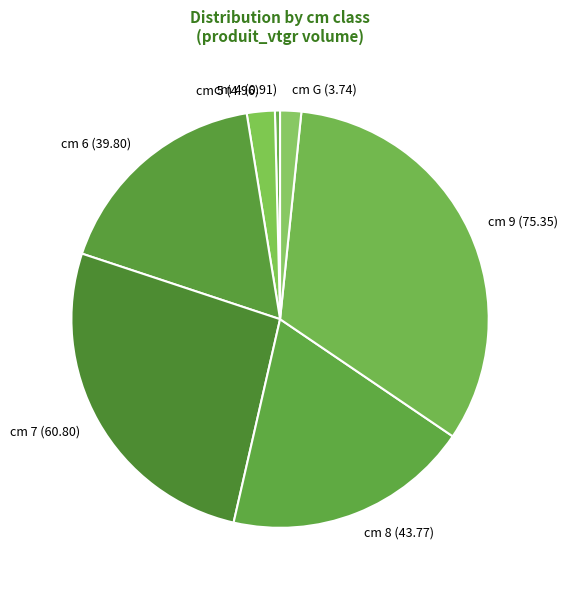

Between cm 9 and cm 6, which is larger?

cm 9